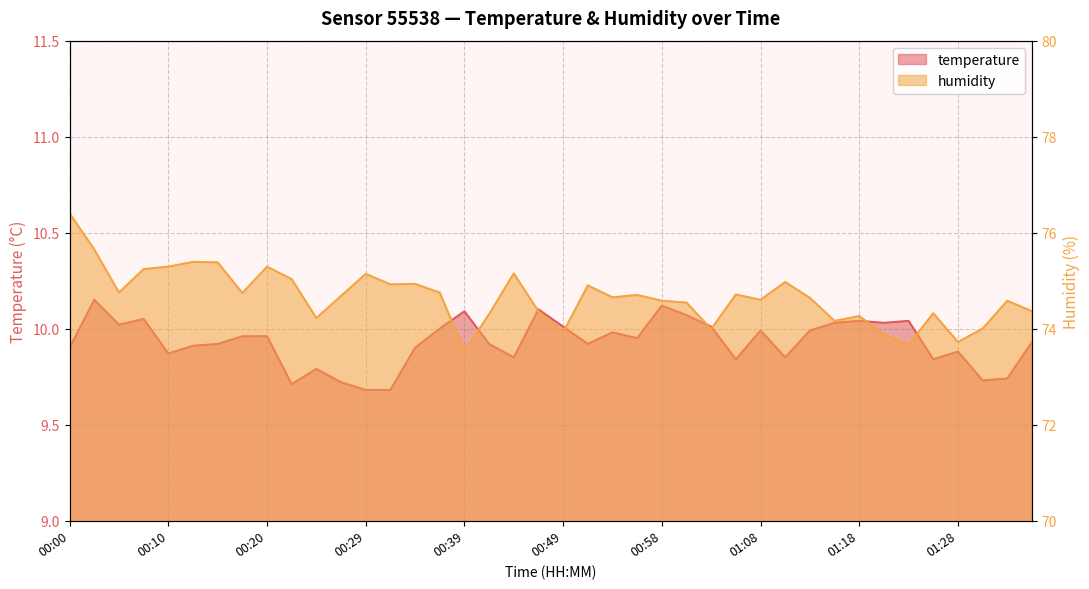

What position from the left is 00:12?

6